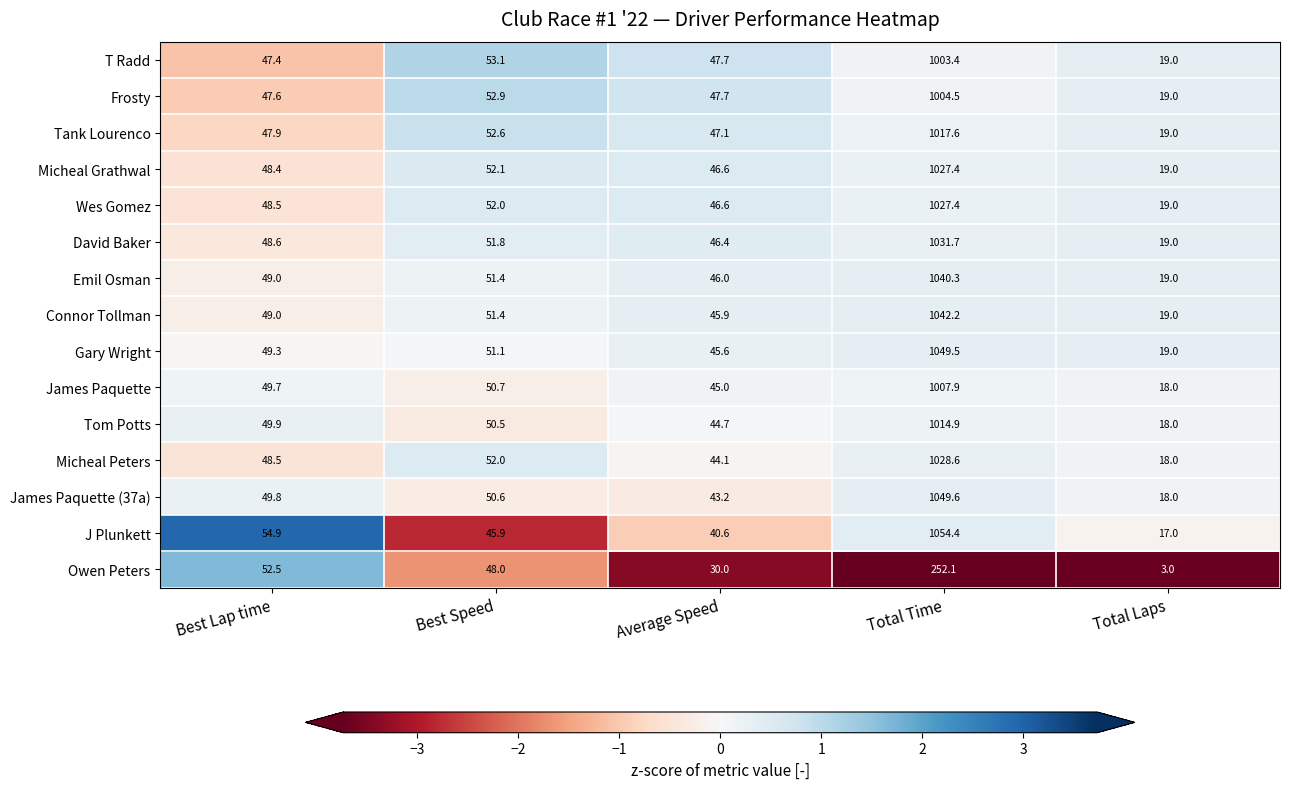

What is the minimum value shown in the chart?

3.0